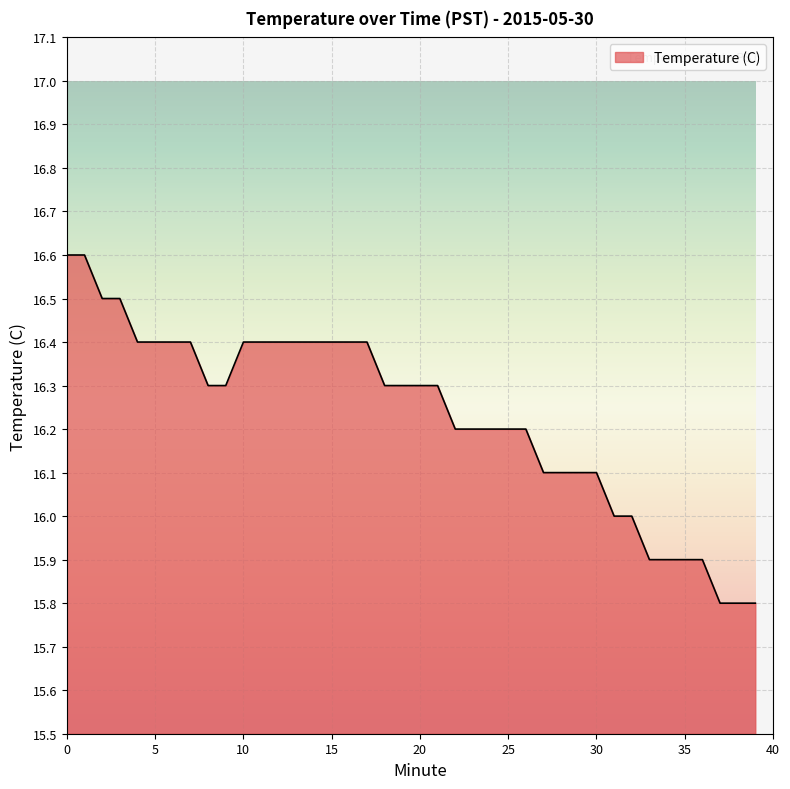

What is the greatest value displayed?

16.6